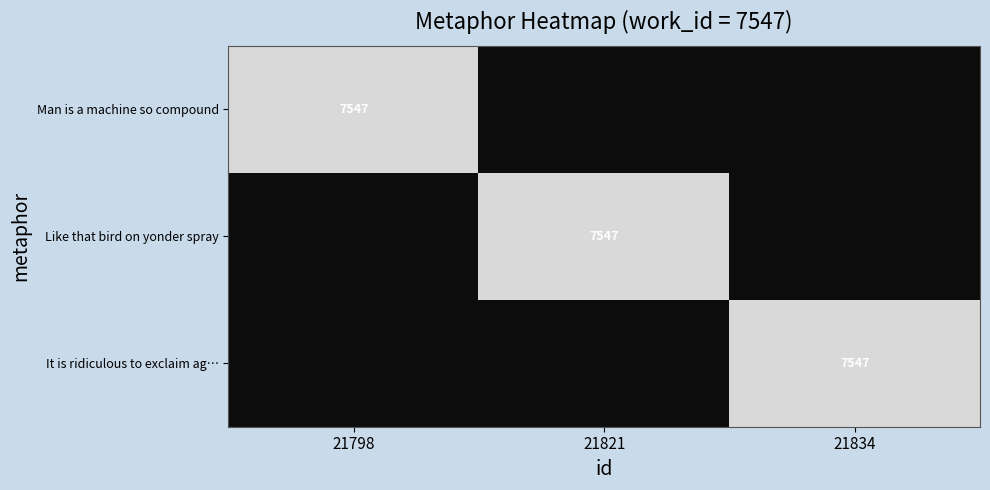

Between 21821 and 21834, which series saw the biggest shift?

Like that bird on yonder spray